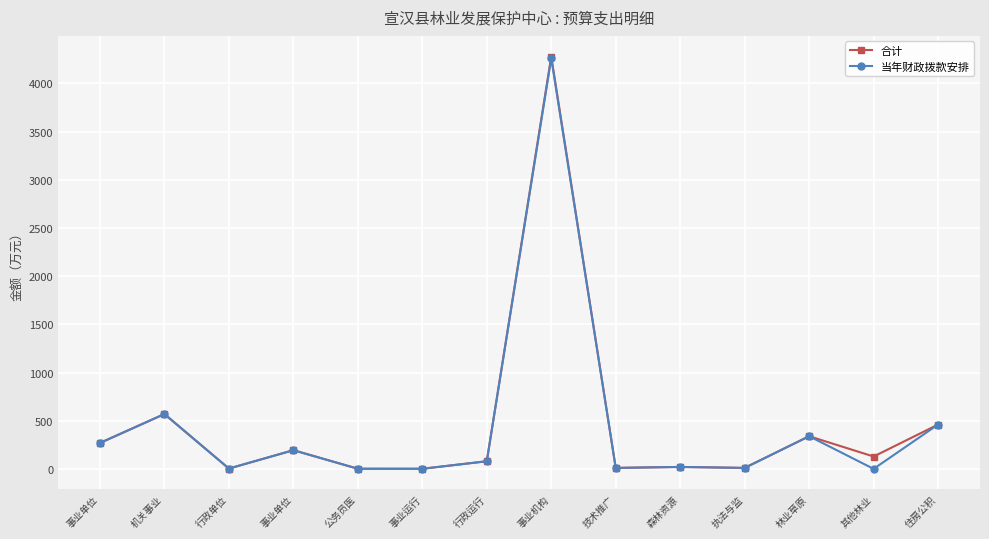

What are all the series names shown in the legend?

合计, 当年财政拨款安排